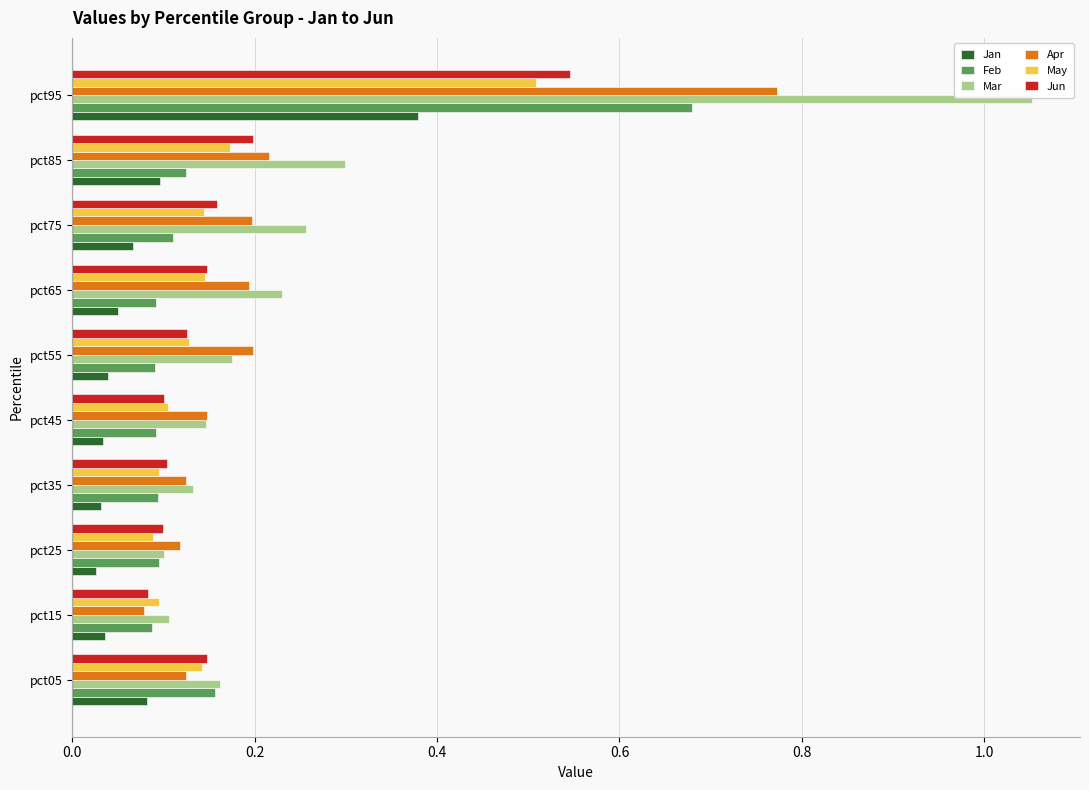

At how many categories does at least one series exceed 0?

10